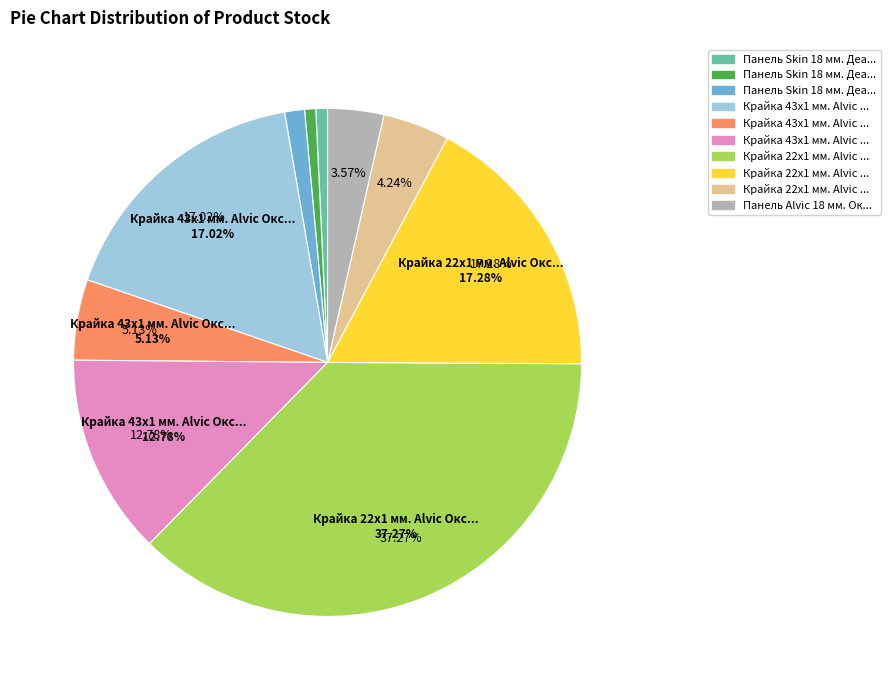

What is the change in value from Панель Skin 18 мм. Деа К591 DE to Крайка 43x1 мм. Alvic Оксід 3276?

+104